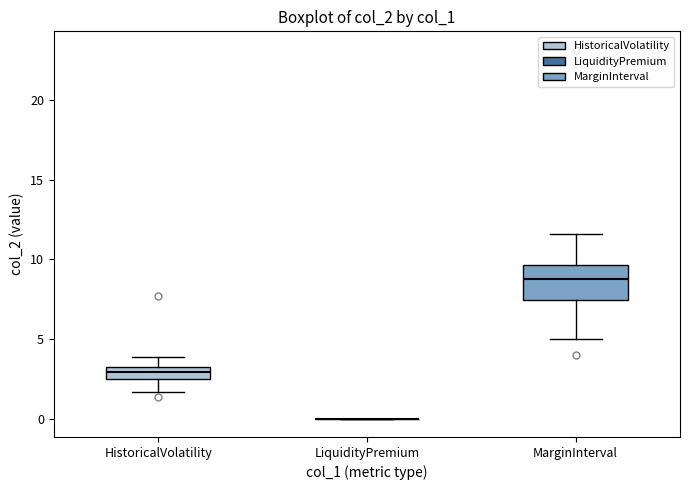

Where does the upper whisker of the box for HistoricalVolatility end on the y-axis? The values are not printed on the chart, so give them approximately, as read against the axis.

4.0